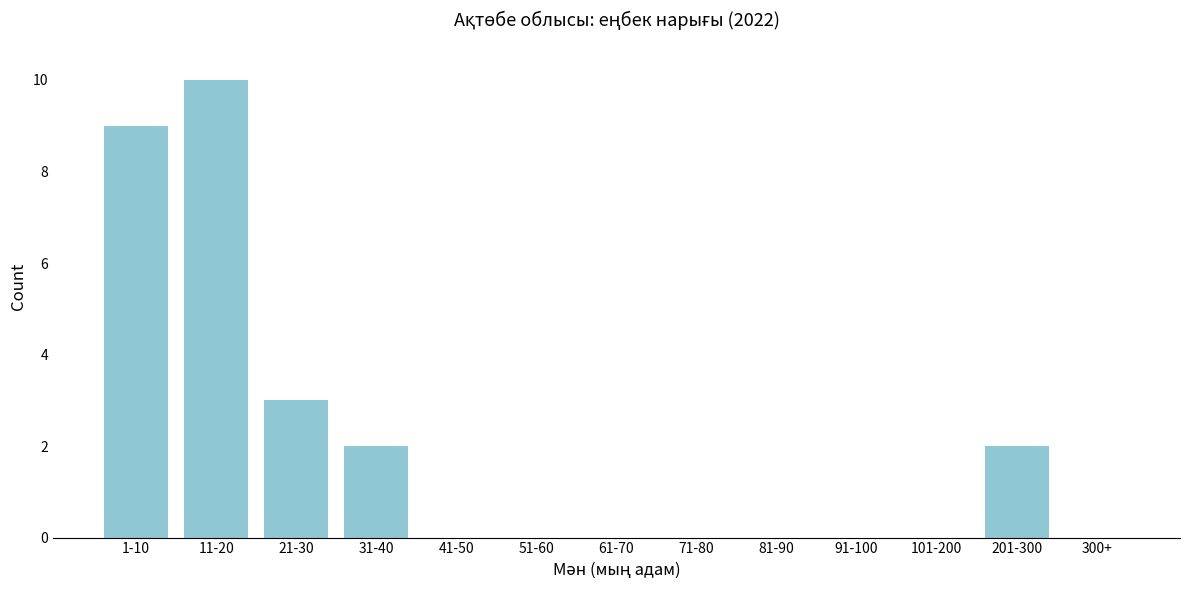

Reading left to right, extract all data points from this chart.

1-10=9	11-20=10	21-30=3	31-40=2	41-50=0	51-60=0	61-70=0	71-80=0	81-90=0	91-100=0	101-200=0	201-300=2	300+=0